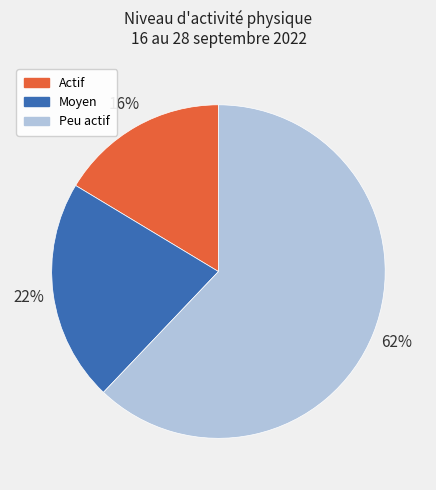

To the nearest percent, what portion does Moyen represent?

22%